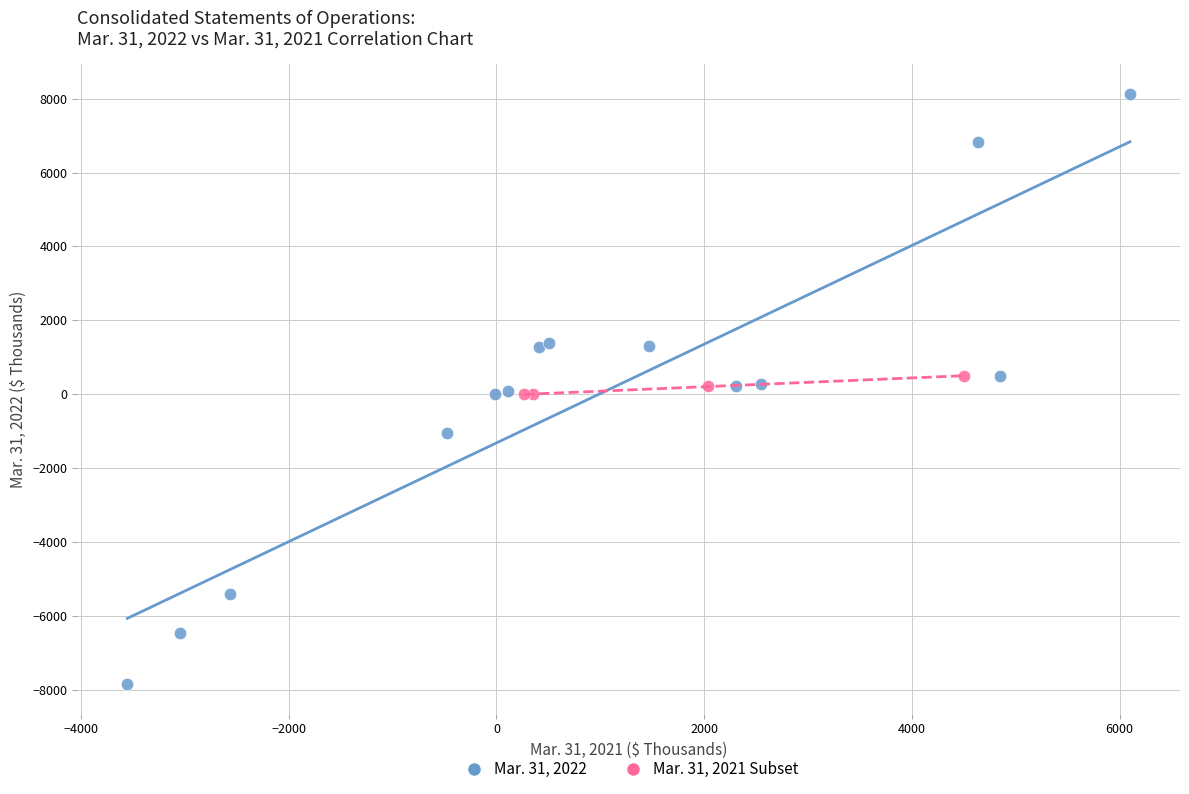

Which series reaches the minimum Y coordinate?

Mar. 31, 2022